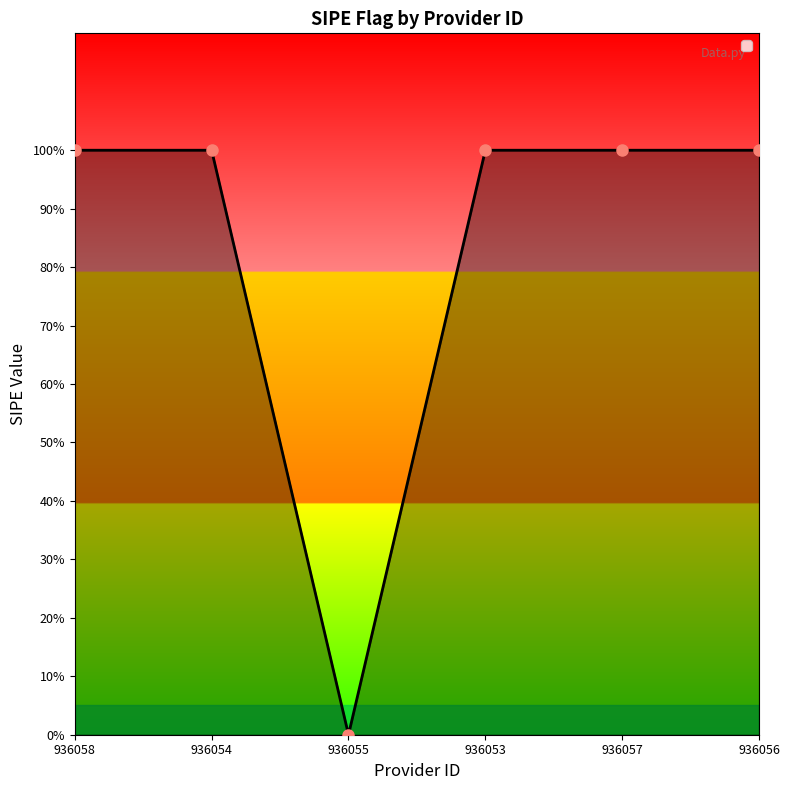

What is the value of the 4th point from the left?

1